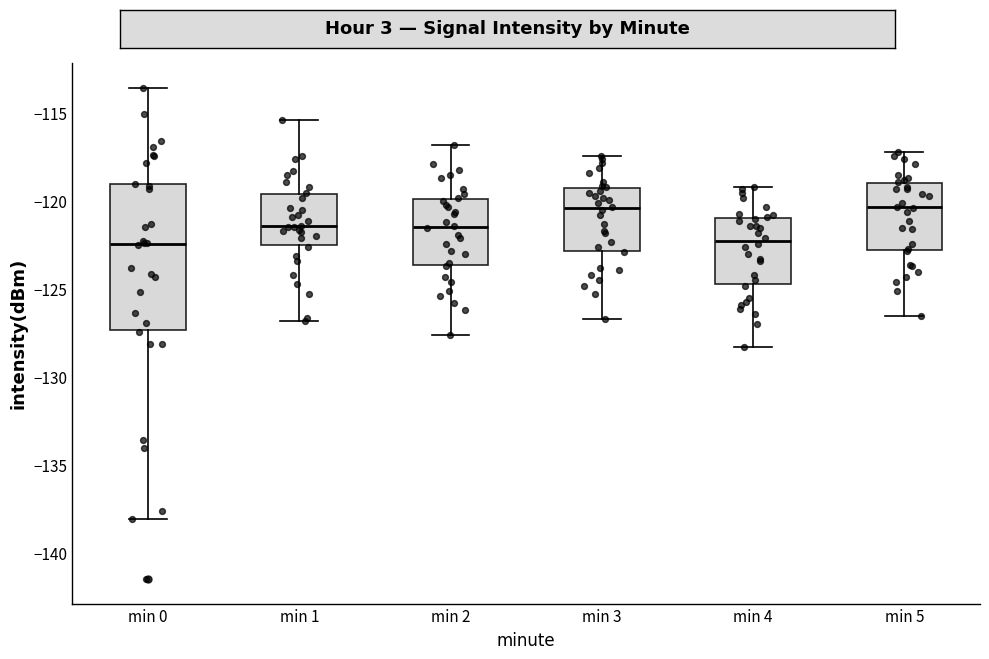

Reading left to right, transcribe this box plot: for each box, give where its median line is, the range the box spans, and where its two whiskers end, as read against the y-axis. The values are not printed on the chart, so give them approximately, as read against the axis.

min 0: median -122.5, box -127.5 to -119.0, whiskers -138.0 to -113.5
min 1: median -121.5, box -122.5 to -119.5, whiskers -127.0 to -115.5
min 2: median -121.5, box -123.5 to -120.0, whiskers -127.5 to -117.0
min 3: median -120.5, box -123.0 to -119.0, whiskers -126.5 to -117.5
min 4: median -122.0, box -124.5 to -121.0, whiskers -128.5 to -119.0
min 5: median -120.5, box -123.0 to -119.0, whiskers -126.5 to -117.0